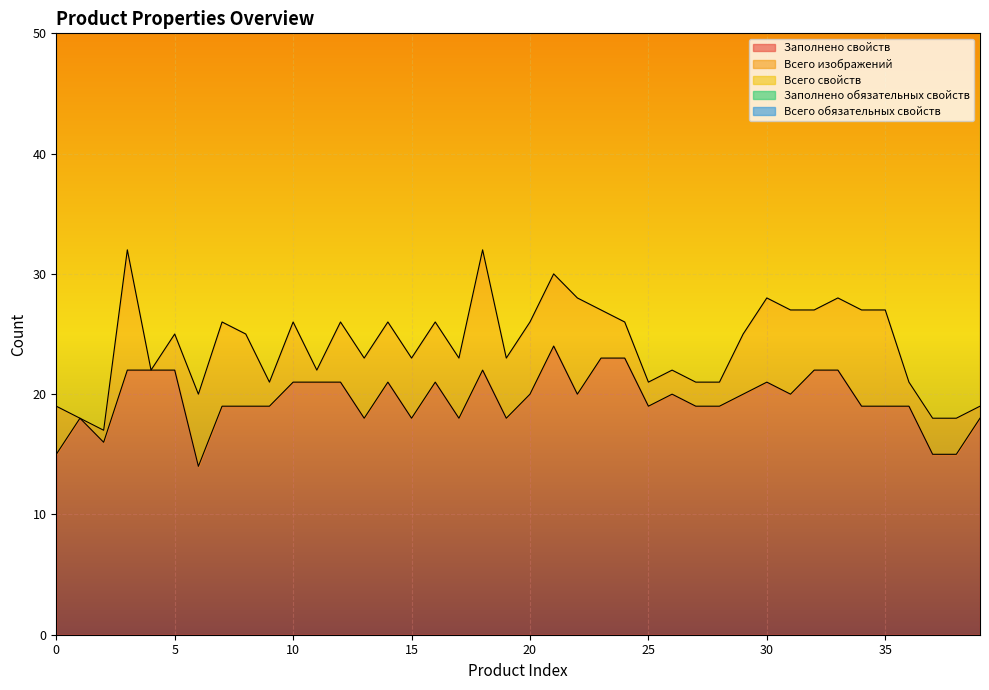

Where is the first local maximum for Заполнено свойств?

1